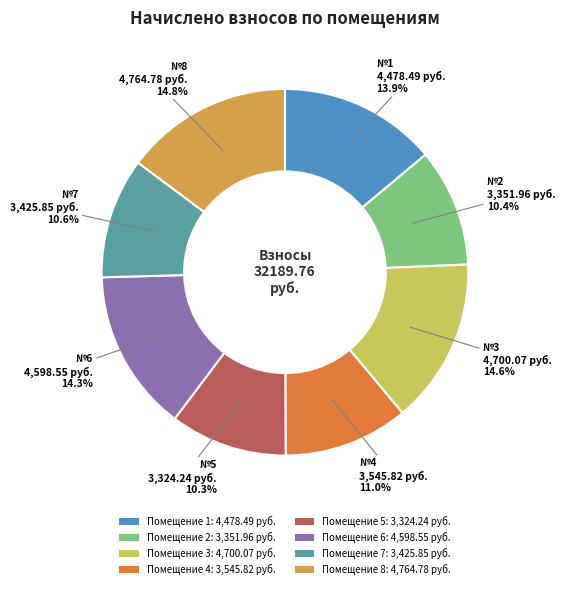

Approximately how many times larger is the value at Помещение 2: 3,351.96 руб. compared to Помещение 7: 3,425.85 руб.?

1.0